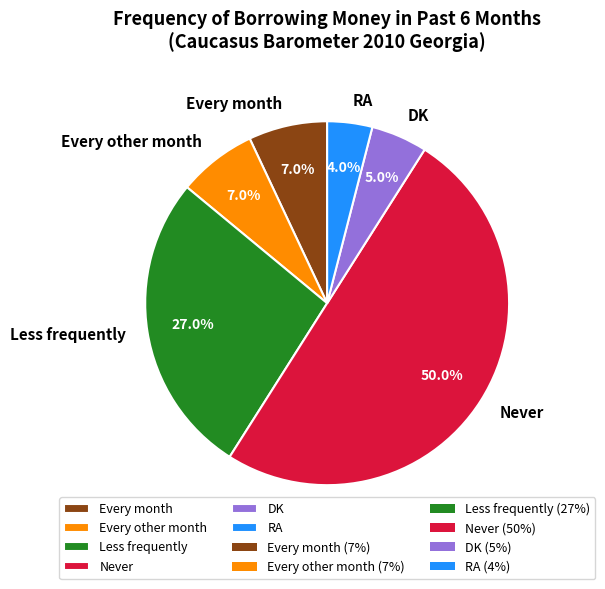

True or false: DK accounts for 1% of the total.

False